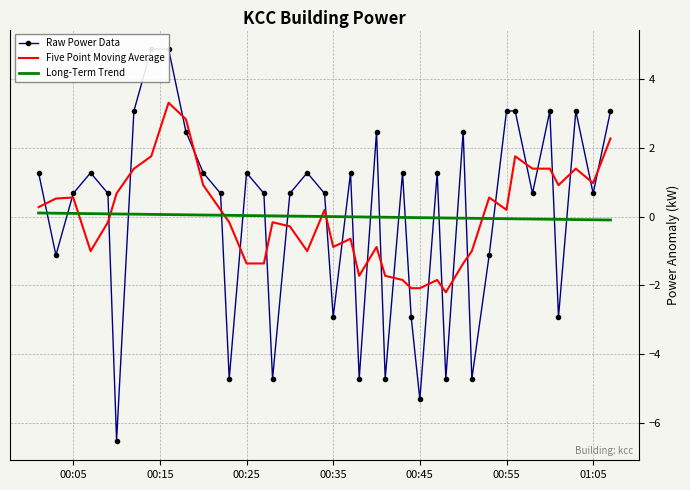

What is the lowest value of the Five Point Moving Average series?

-2.2